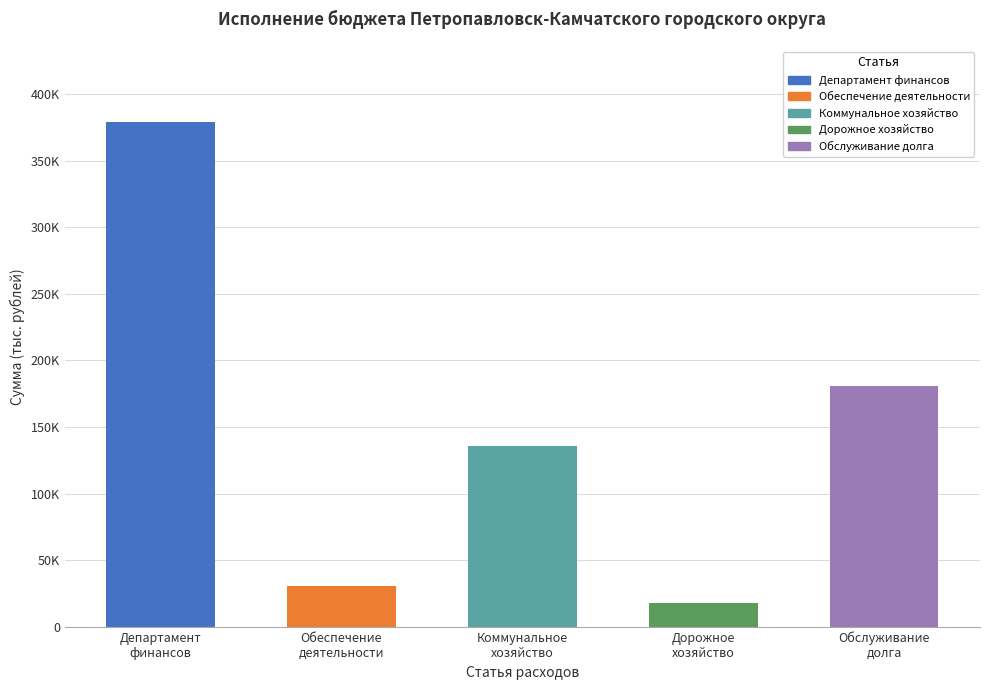

Is it true that Департамент финансов equals 603250.5 at Годовой объем ассигнований?

False